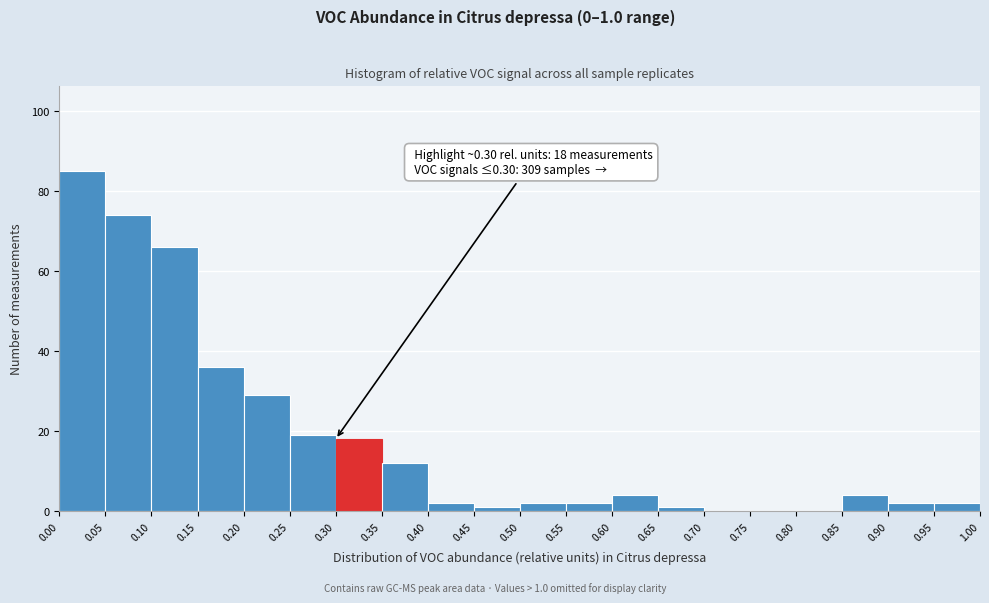

Which range on the x-axis has the tallest bar?

0.00 to 0.05